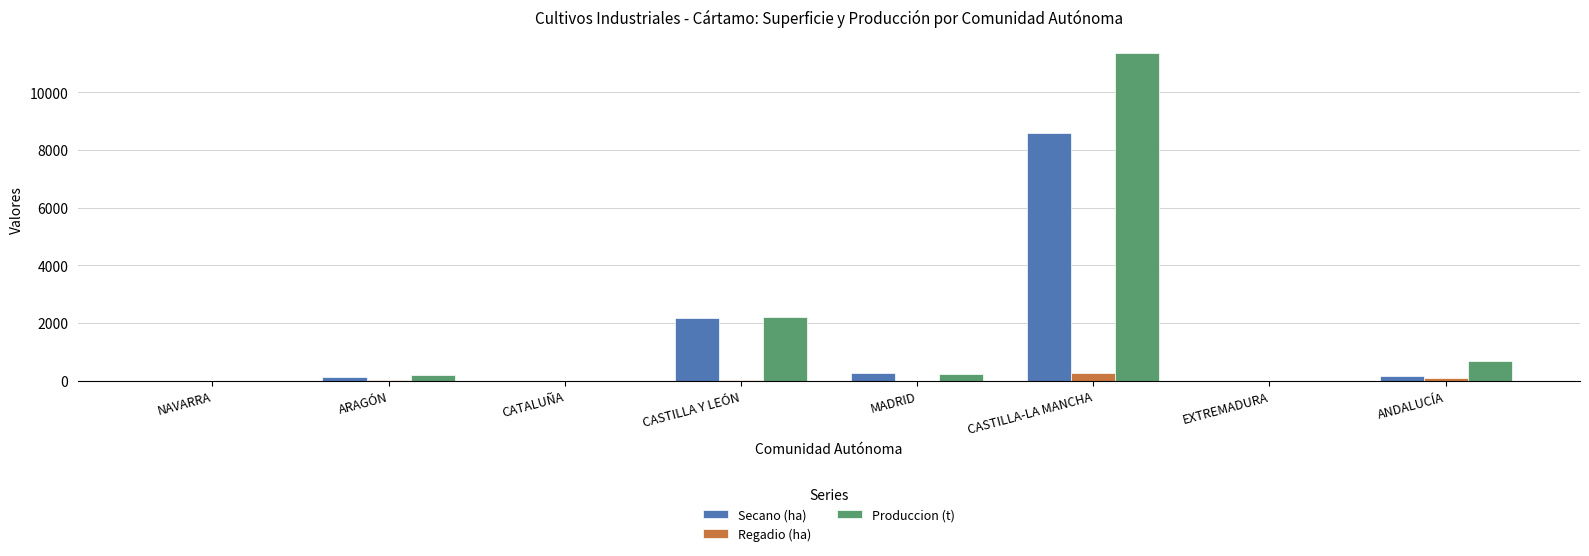

Count the number of categories in the chart.

8